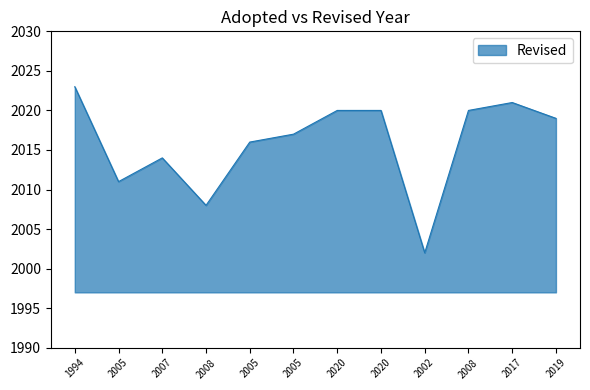

Count the number of data series in this chart.

1